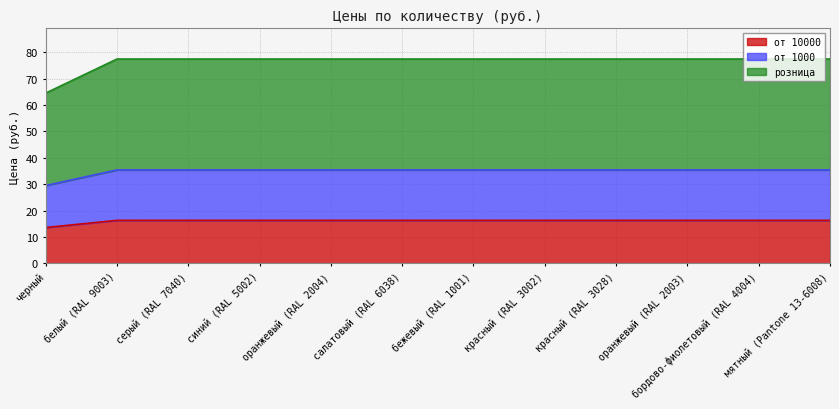

What is the total value across all series at серый (RAL 7040)?

77.4